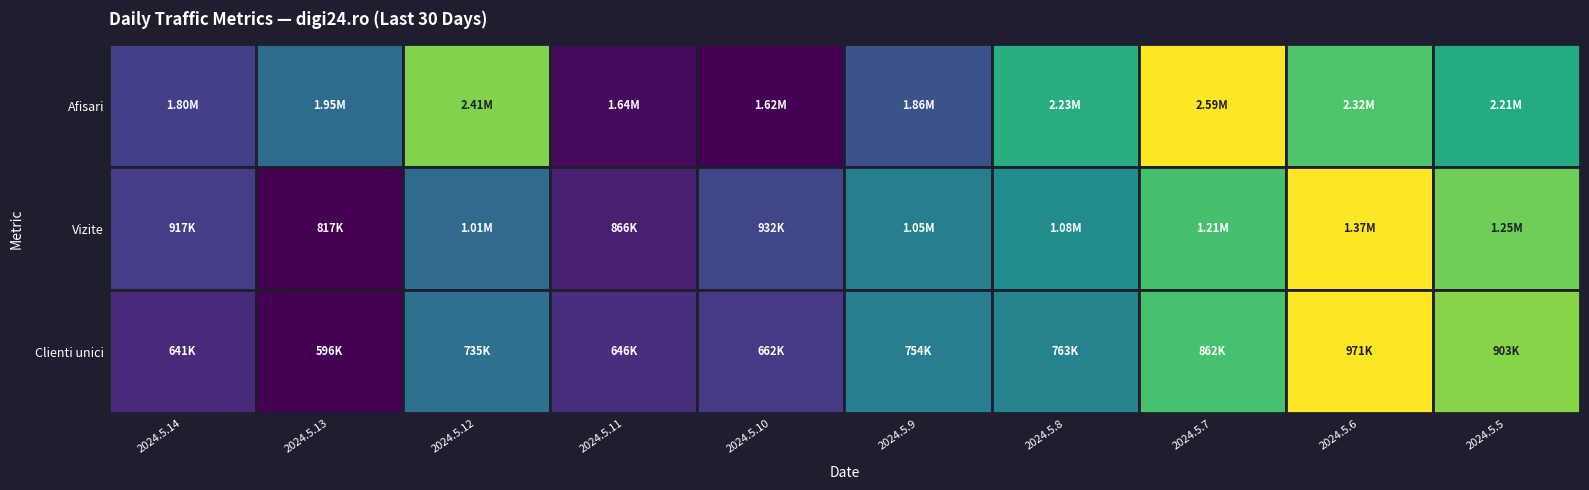

What is the difference between the second highest and minimum values in the Clienti unici series?

306804